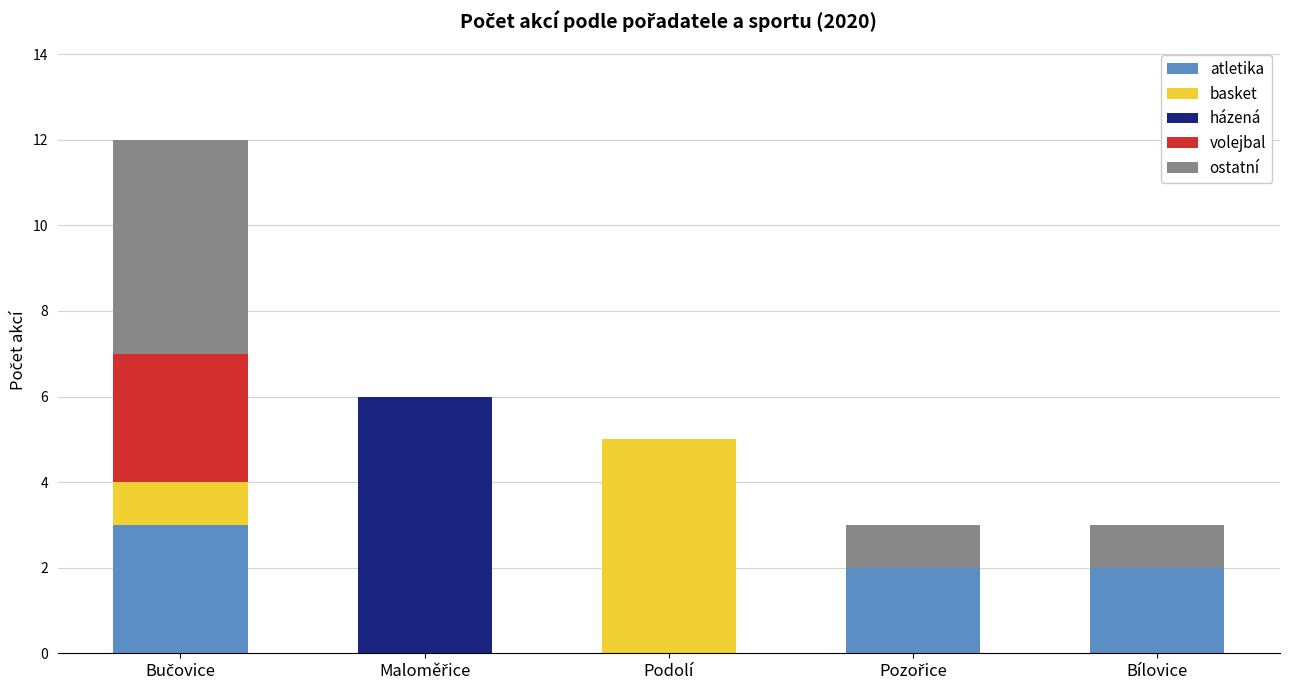

What is the maximum value for atletika?

3